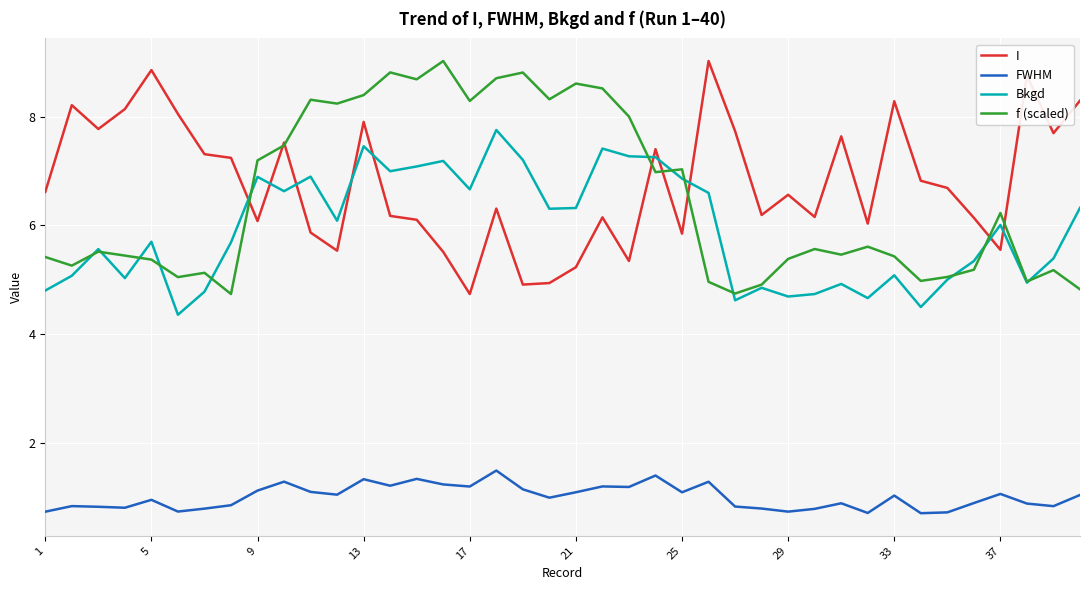

True or false: Bkgd and FWHM cross at least once.

False